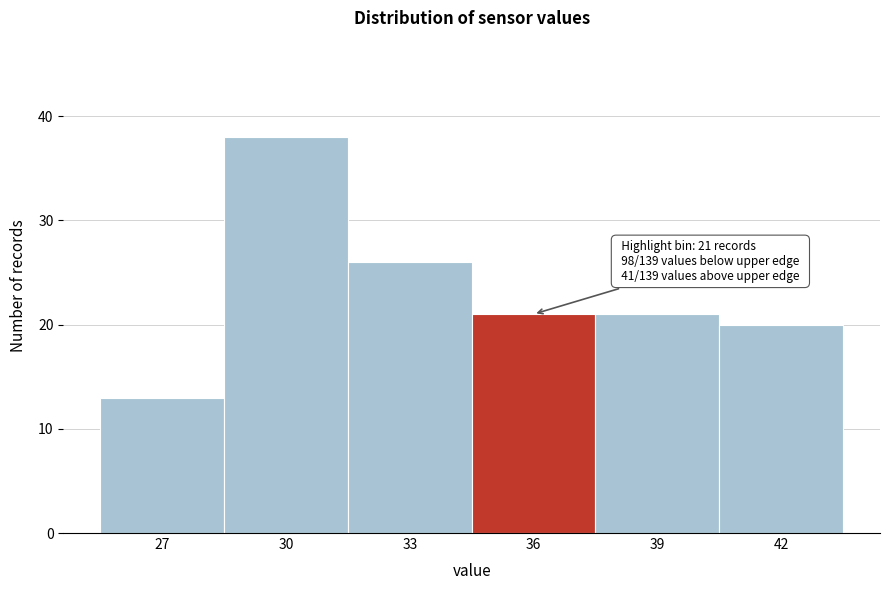

Reading left to right, list all the values displayed in this chart.

13	38	26	21	21	20